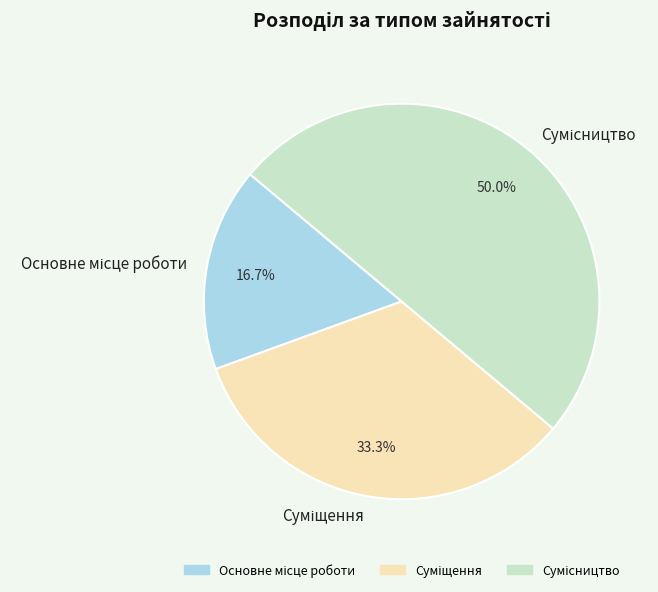

Is there a majority slice in this chart?

No